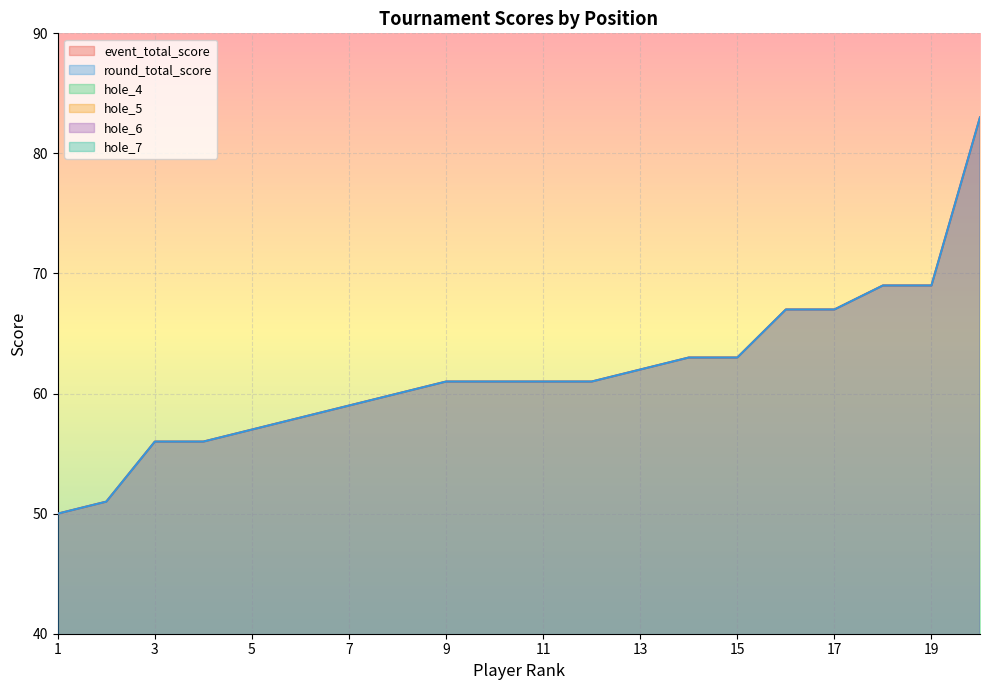

What is the difference between the maximum and minimum values in the hole_5 series?

3